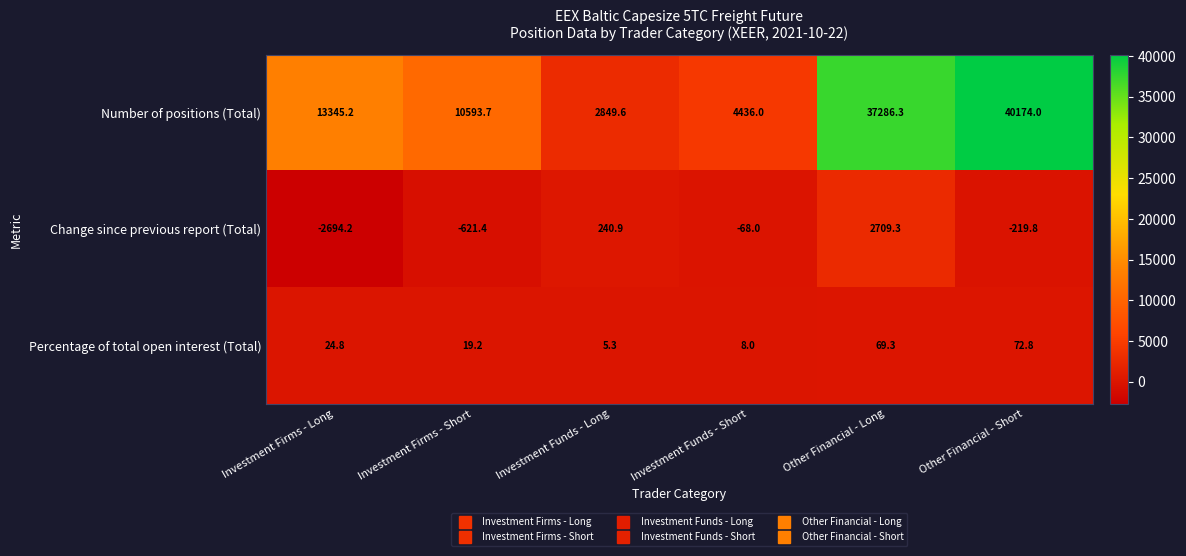

Between Investment Funds - Short and Other Financial - Short, which series saw the biggest shift?

Number of positions (Total)